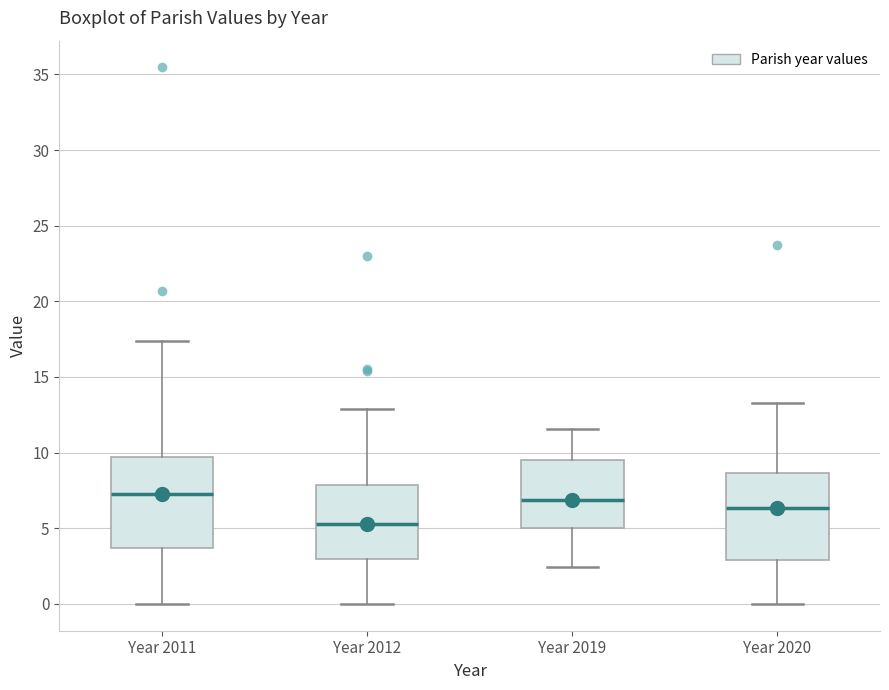

Where does the median line of the box for Year 2011 sit on the y-axis? The values are not printed on the chart, so give them approximately, as read against the axis.

7.0